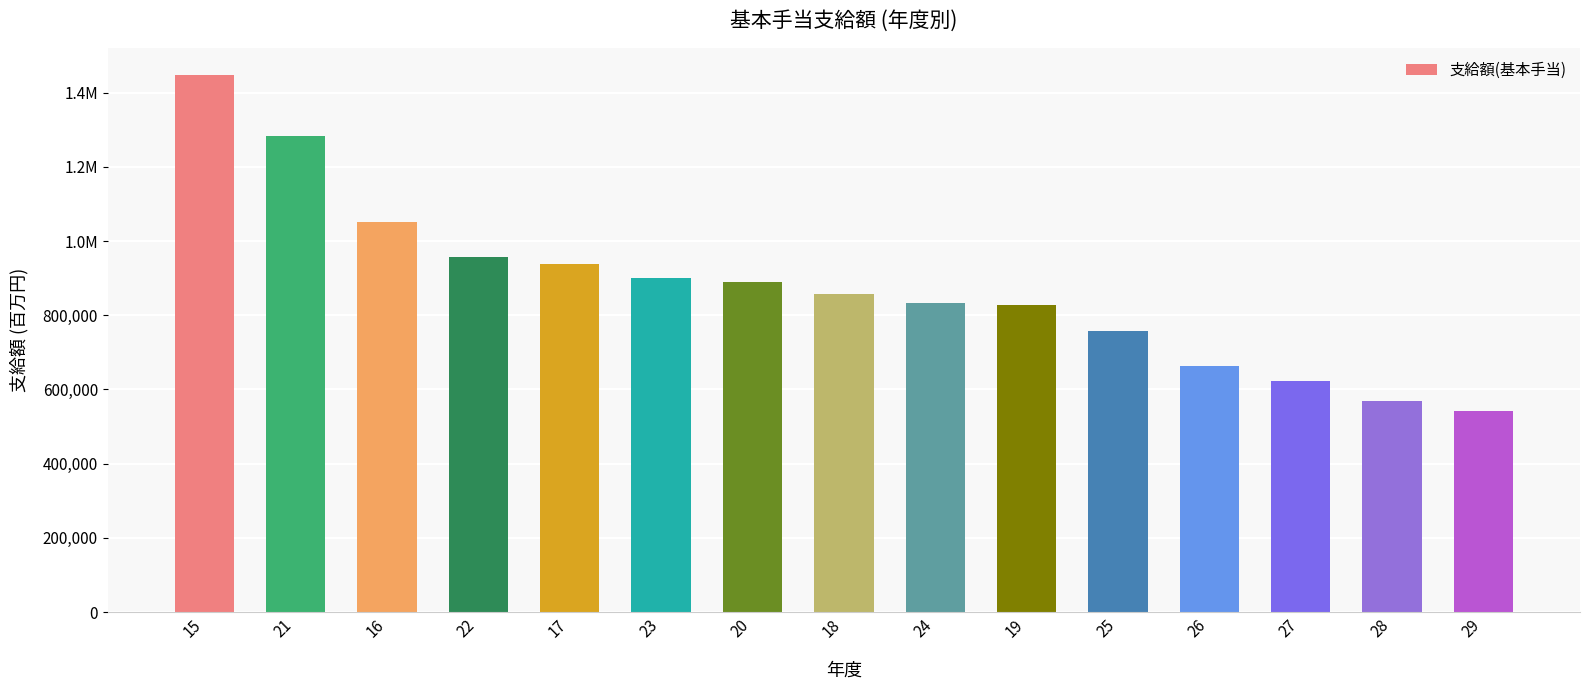

What is the average value?

876129.2